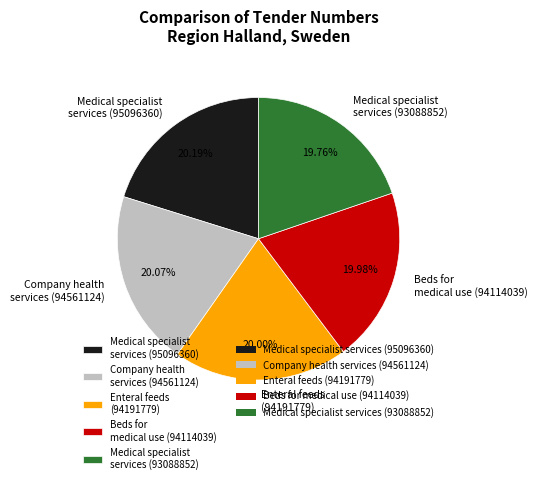

True or false: Medical specialist services (95096360) accounts for 20% of the total.

True